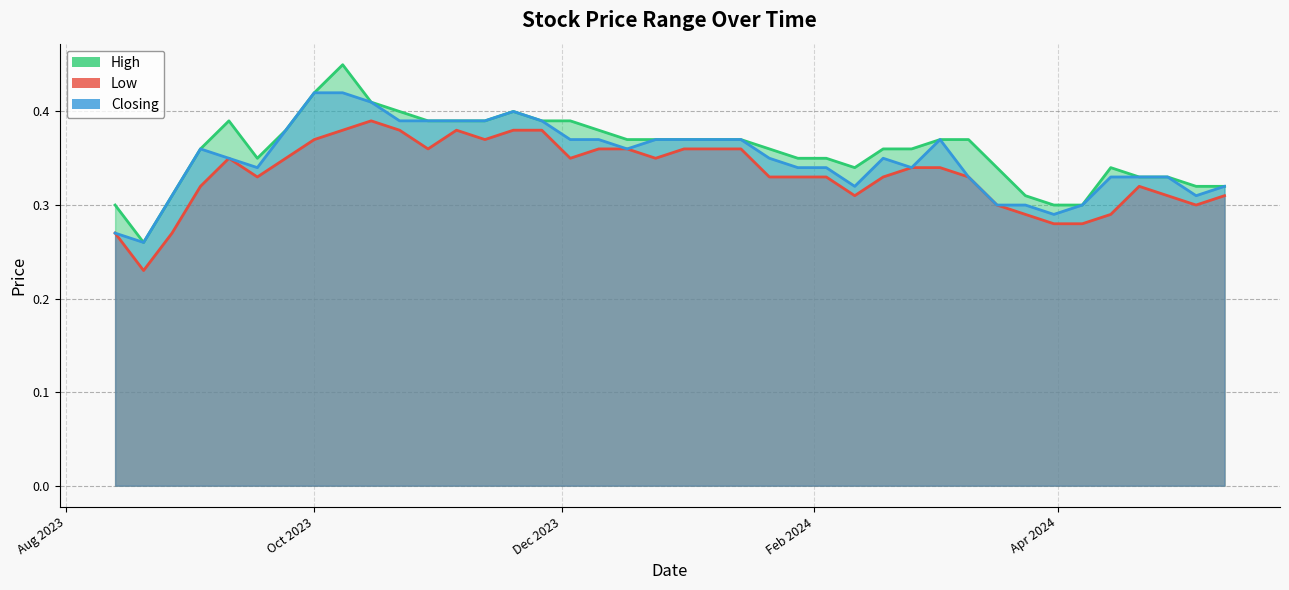

How many lines are shown in the chart?

3